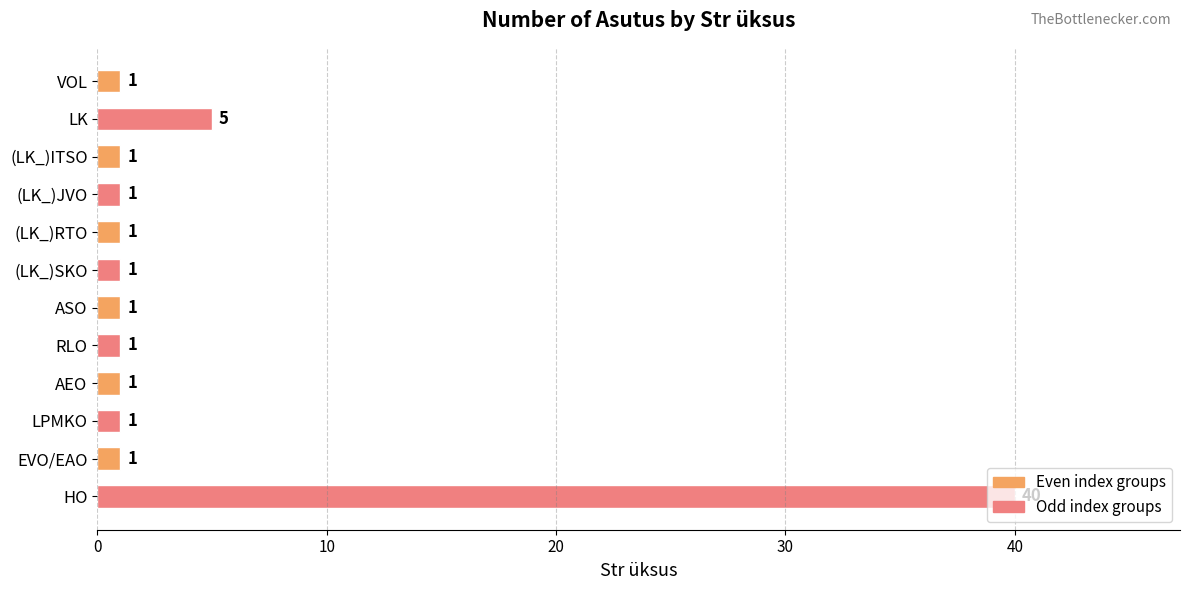

At which label is the value closest to 20?

LK